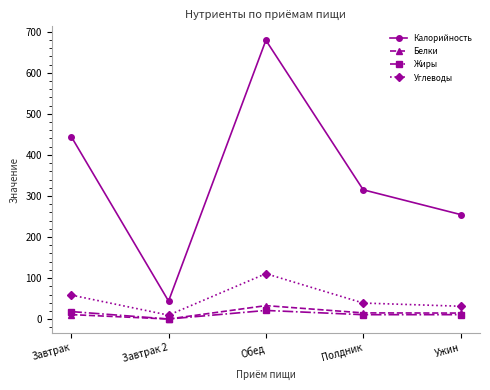

What are all the series names shown in the legend?

Калорийность, Белки, Жиры, Углеводы